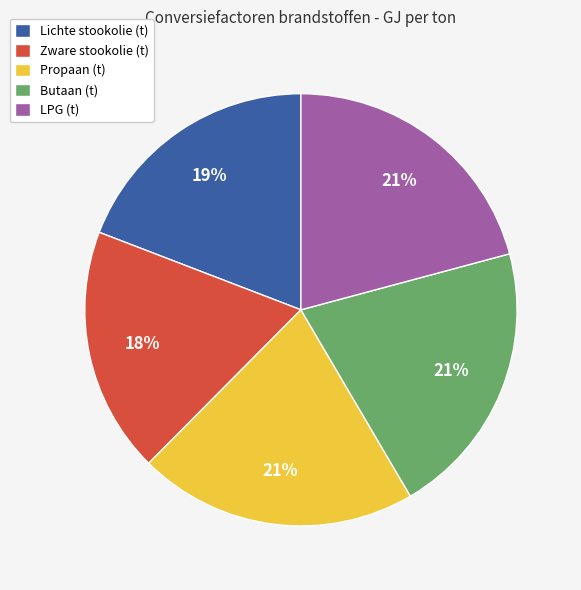

Count the number of slices in the pie.

5